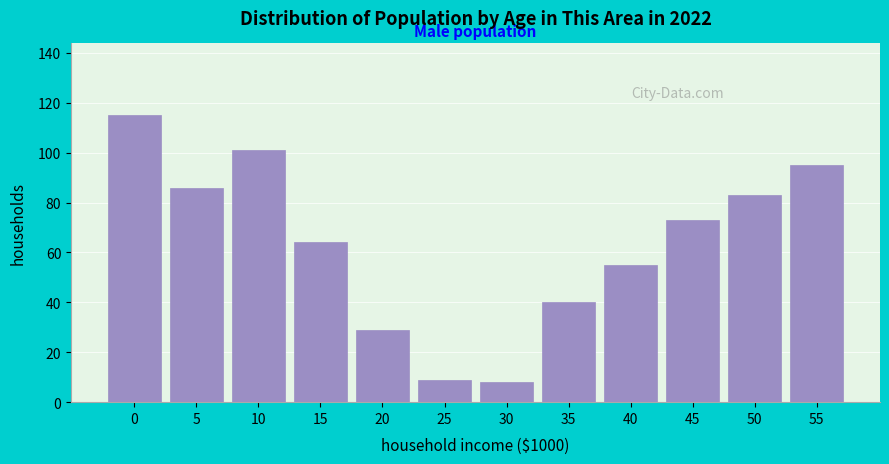

Reading left to right, transcribe all the data shown in this chart.

115	86	101	64	29	9	8	40	55	73	83	95